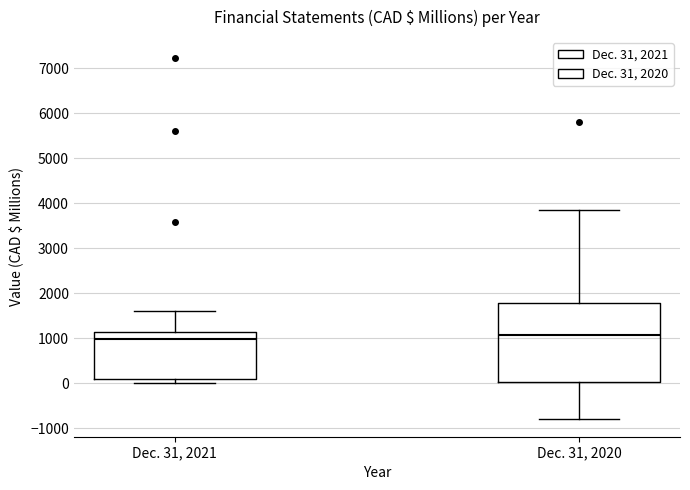

Reading left to right, transcribe this box plot: for each box, give where its median line is, the range the box spans, and where its two whiskers end, as read against the y-axis. The values are not printed on the chart, so give them approximately, as read against the axis.

Dec. 31, 2021: median 1000, box 100 to 1100, whiskers 0 to 1600
Dec. 31, 2020: median 1100, box 0 to 1800, whiskers -800 to 3900